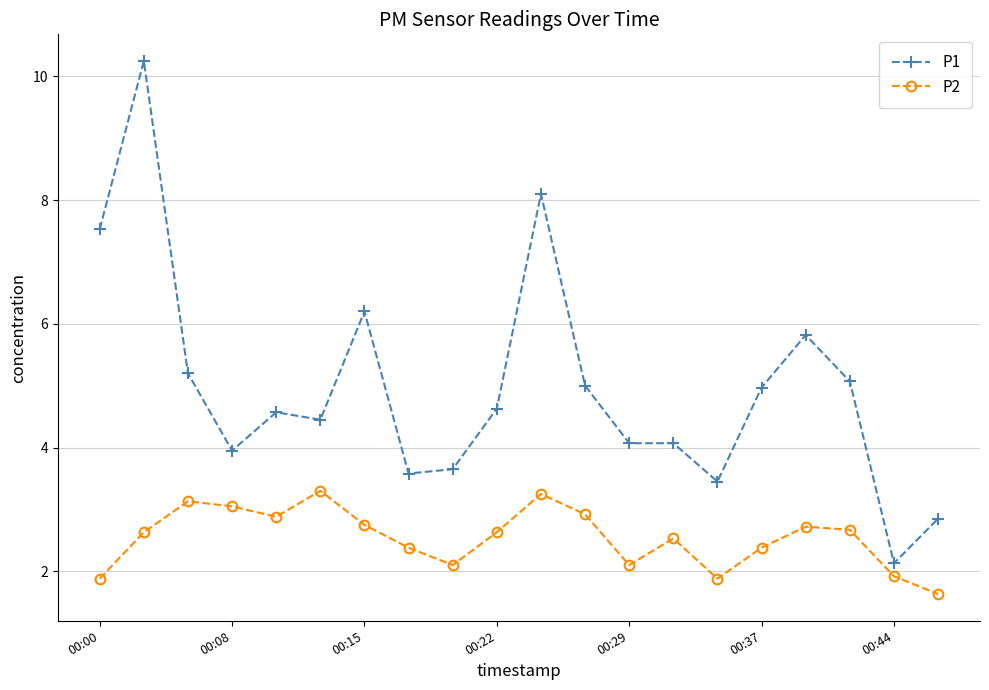

List the series in order of their peak value, highest first.

P1, P2